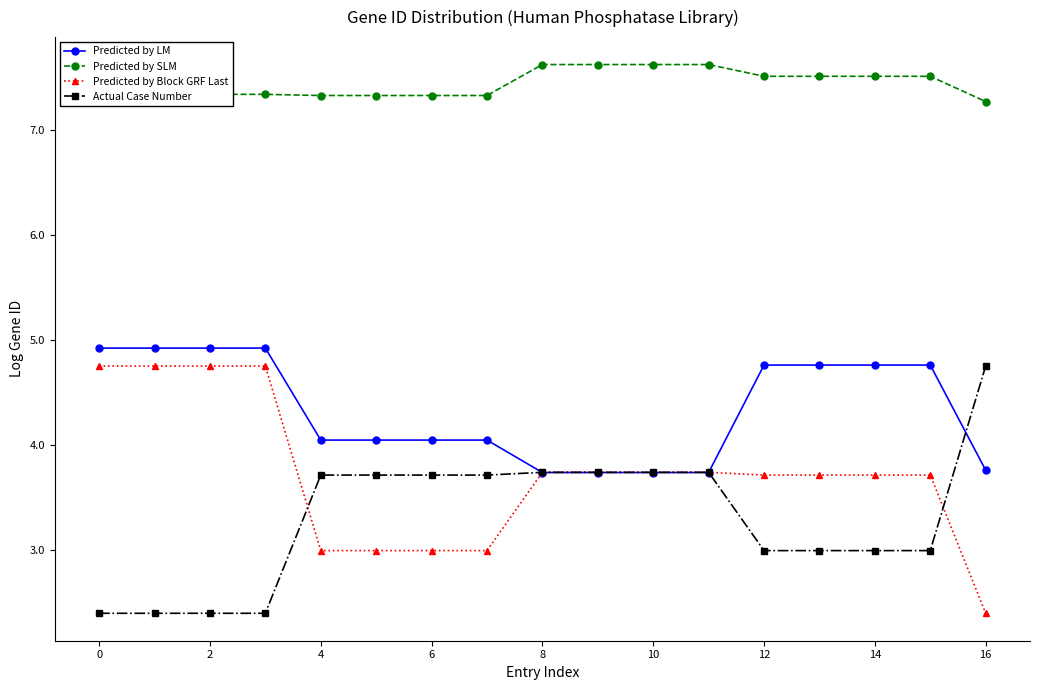

What are all the series names shown in the legend?

Predicted by LM, Predicted by SLM, Predicted by Block GRF Last, Actual Case Number